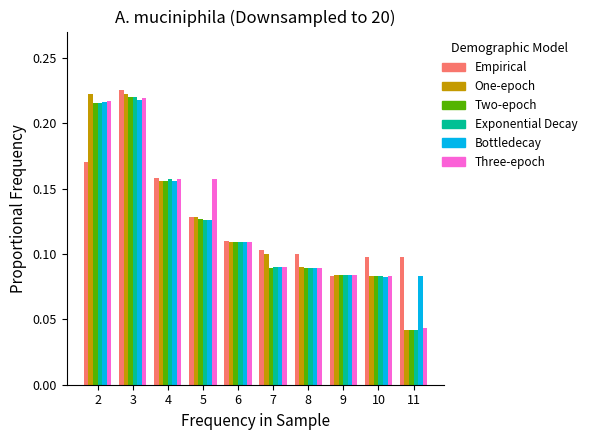

How many Bottledecay values are between 0 and 1?

10